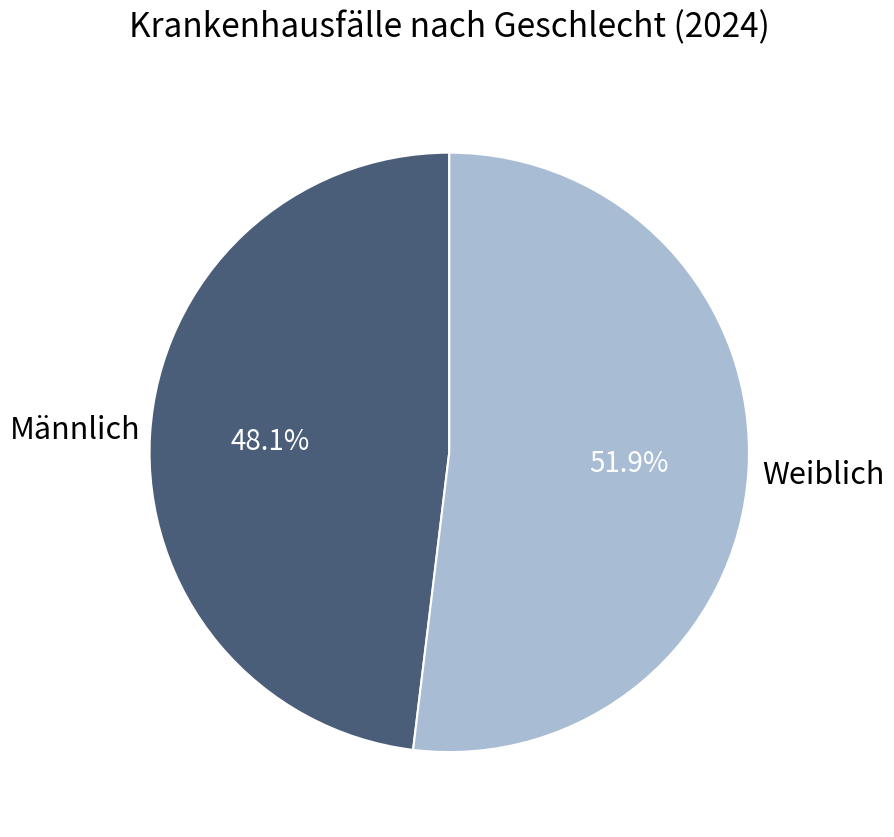

Which category has the smallest portion of the pie?

Männlich